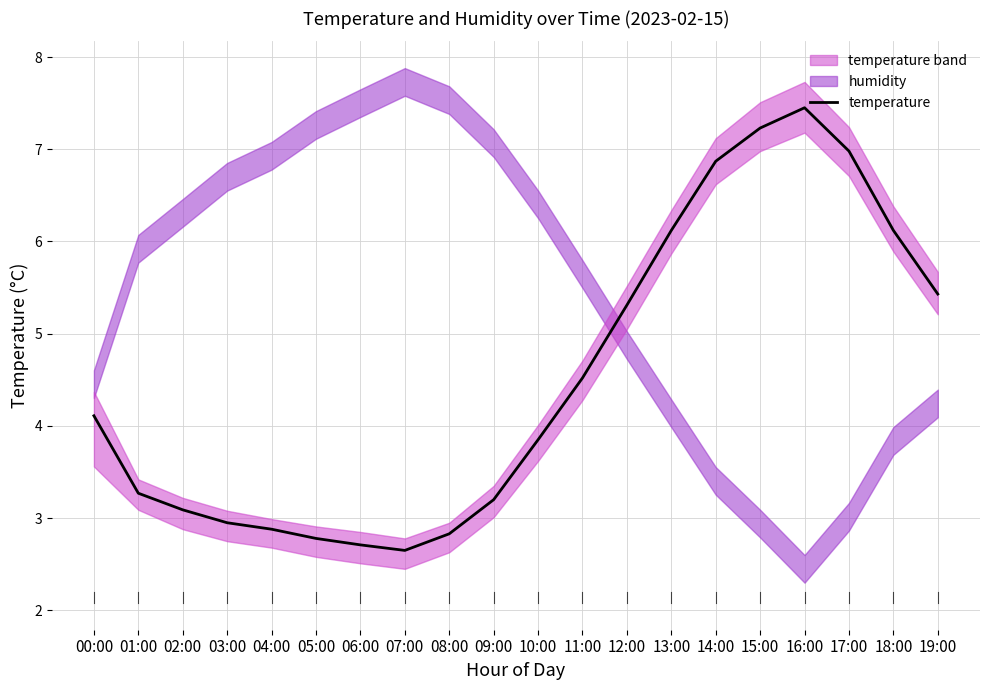

How many interior local valleys (lower than both neighbors) does the data have?

1